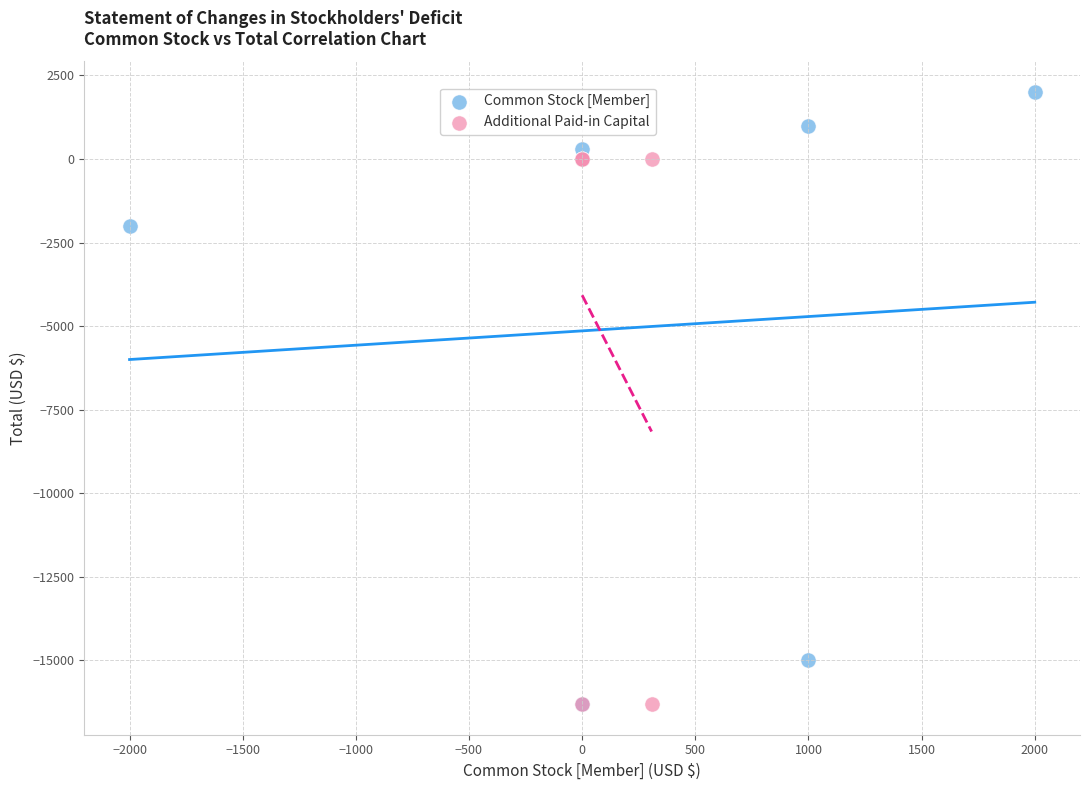

Which series has the widest spread of Y values?

Common Stock [Member]